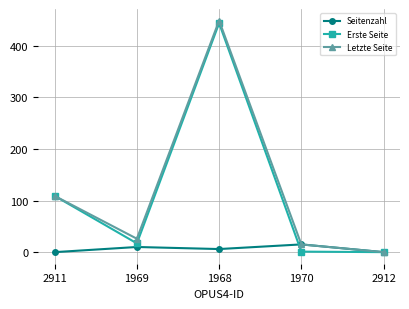

The Erste Seite series shows -236 at 2912. True or false?

False